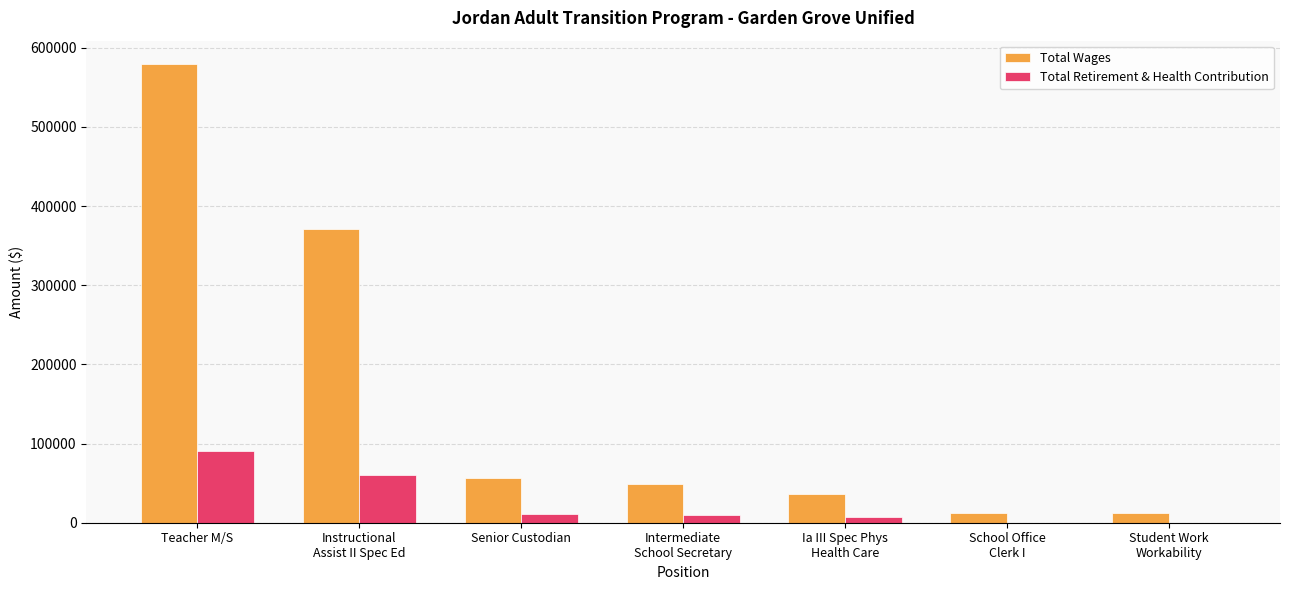

Which series has the largest total across all categories?

Total Wages